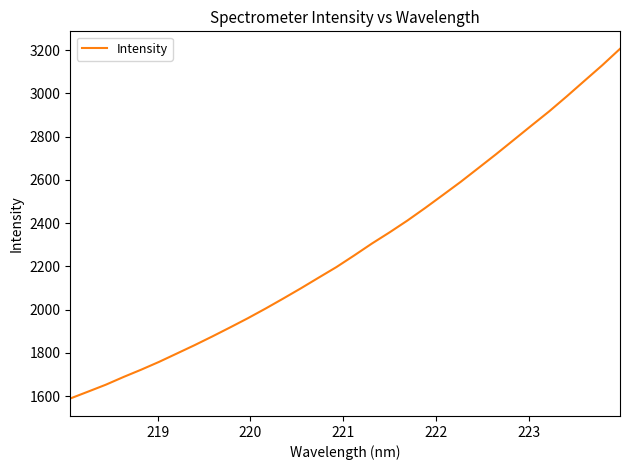

What is the maximum value shown in the chart?

3206.6